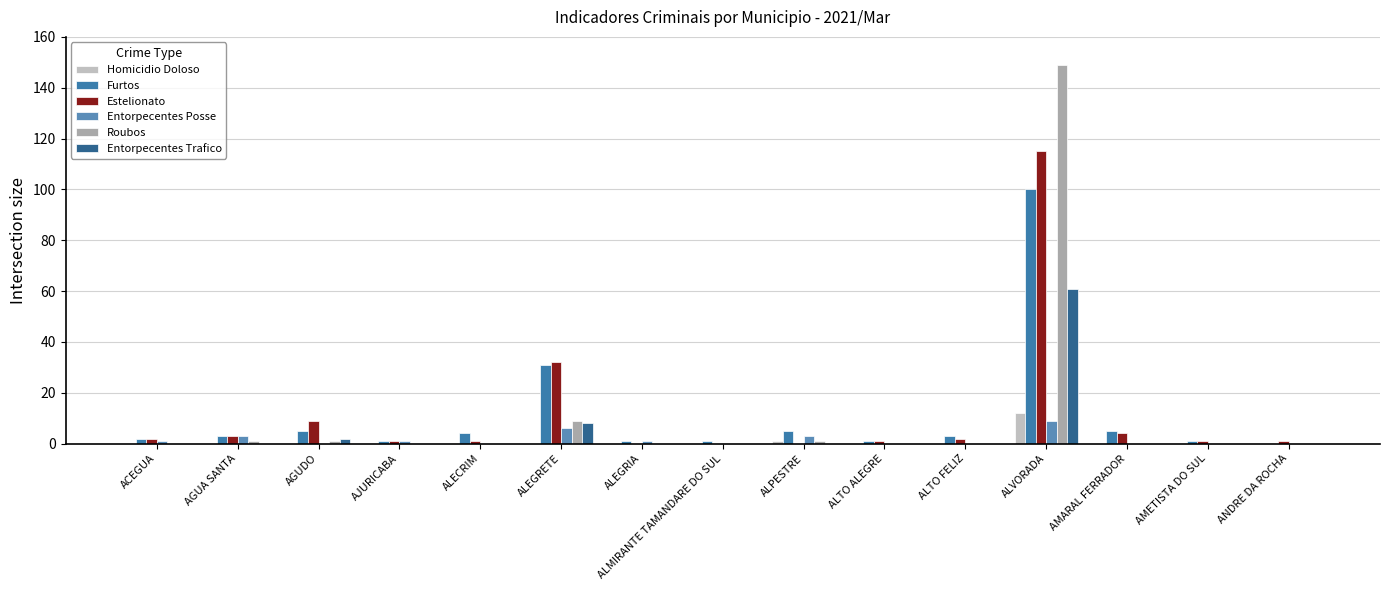

Is it true that Entorpecentes Trafico equals 33 at ANDRE DA ROCHA?

False